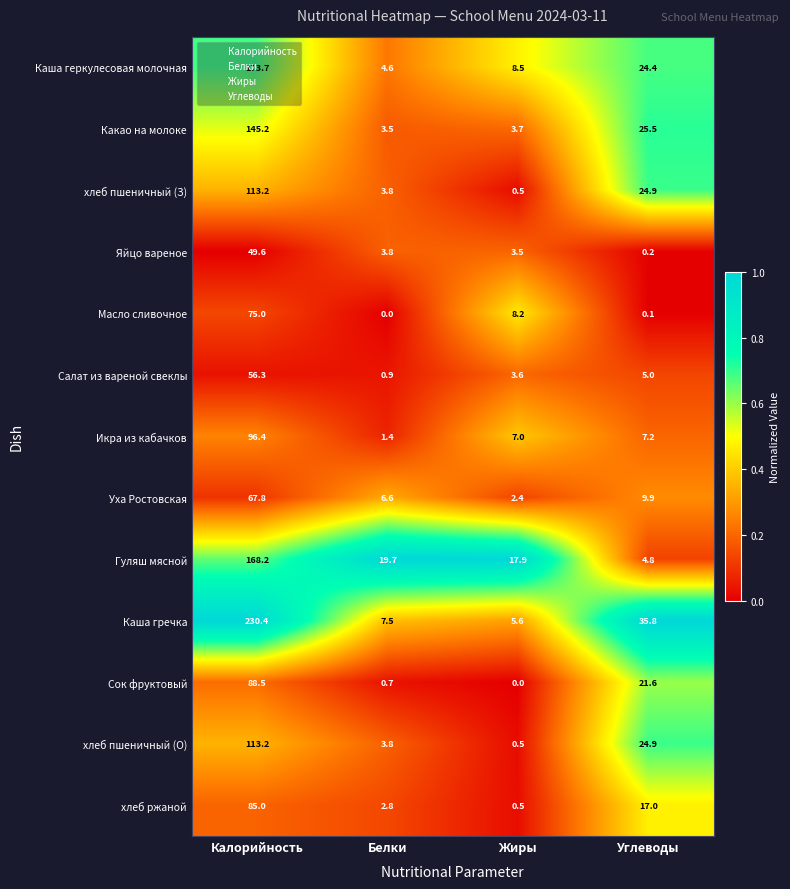

The value of Гуляш мясной at Углеводы is 7.4. True or false?

False